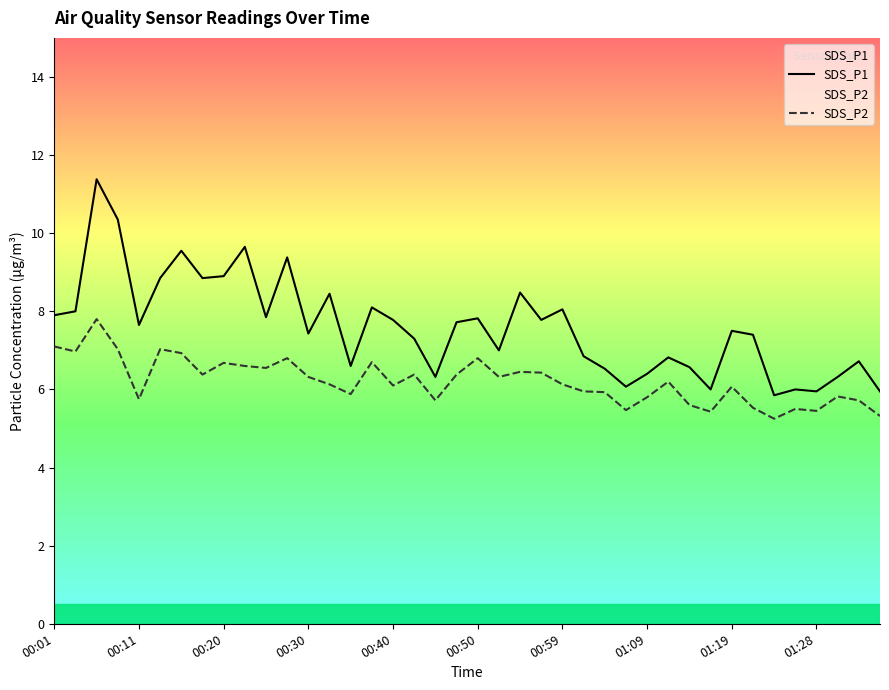

True or false: SDS_P2 and SDS_P1 intersect in this chart.

False